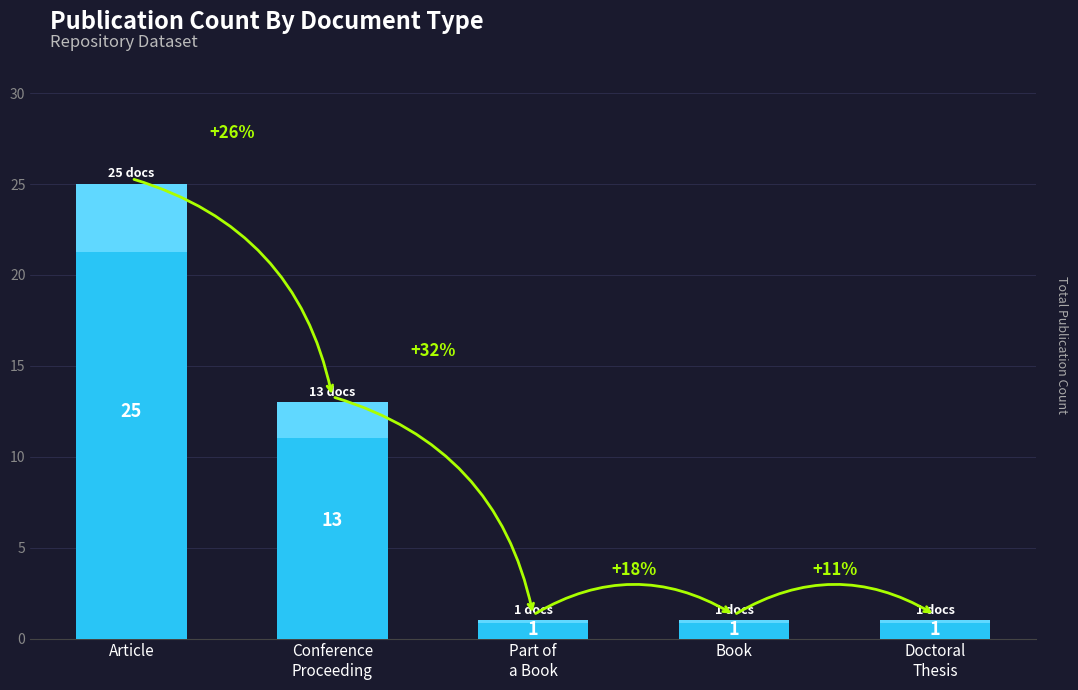

What is the sum of the values at Book and Conference
Proceeding?

14